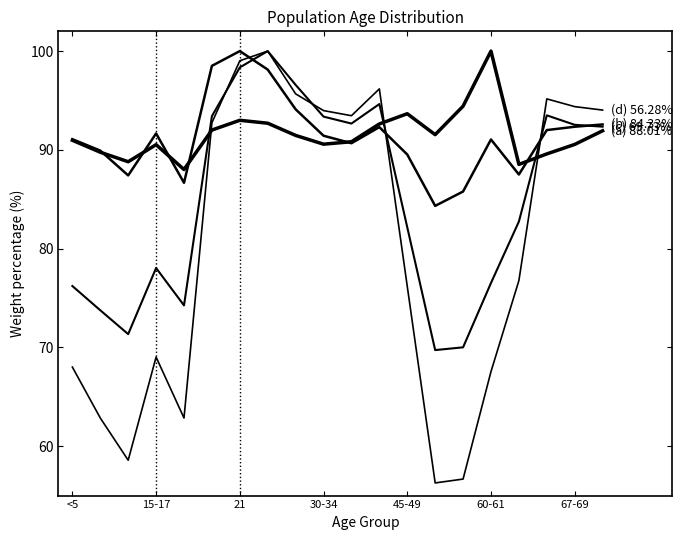

Is this an area chart (filled region under the line)?

No